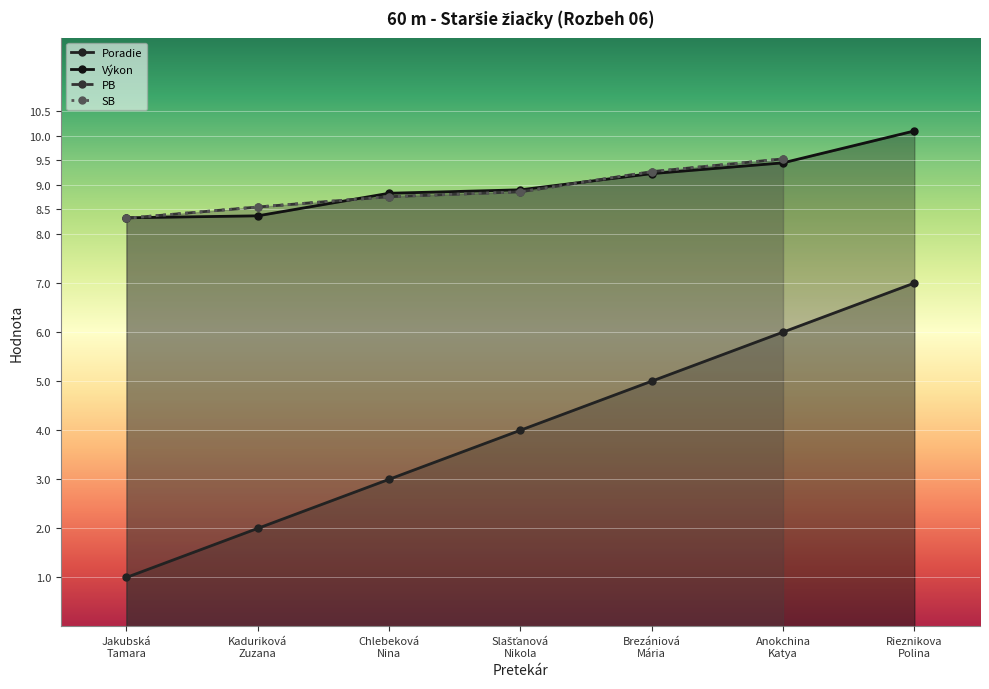

True or false: Poradie and Výkon intersect in this chart.

False